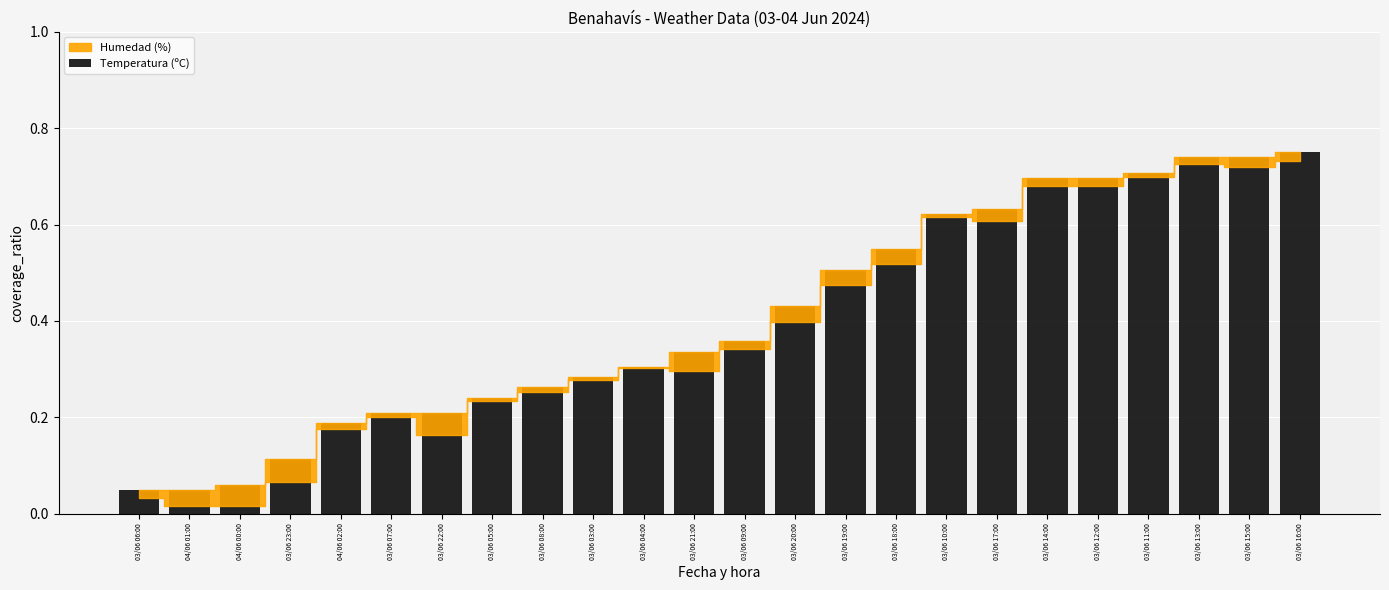

What is the sum of the values at 03/06 14:00 and 03/06 08:00?

1.0